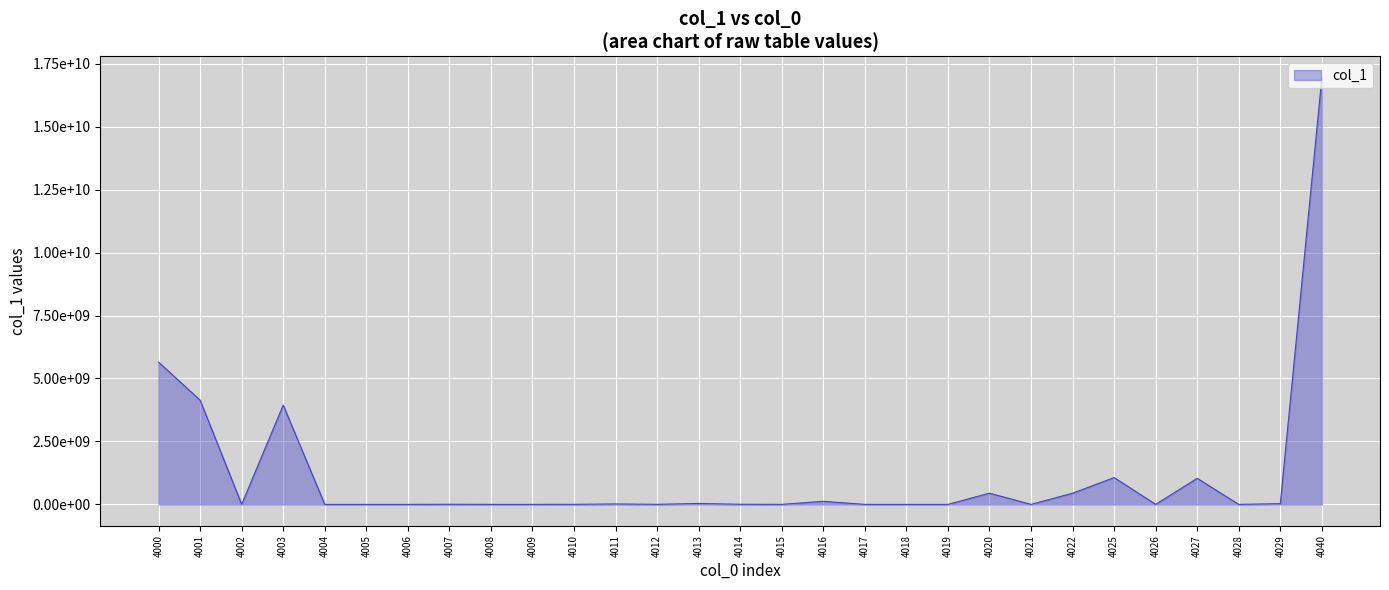

The chart shows a value of 13381343 at 4029. True or false?

False